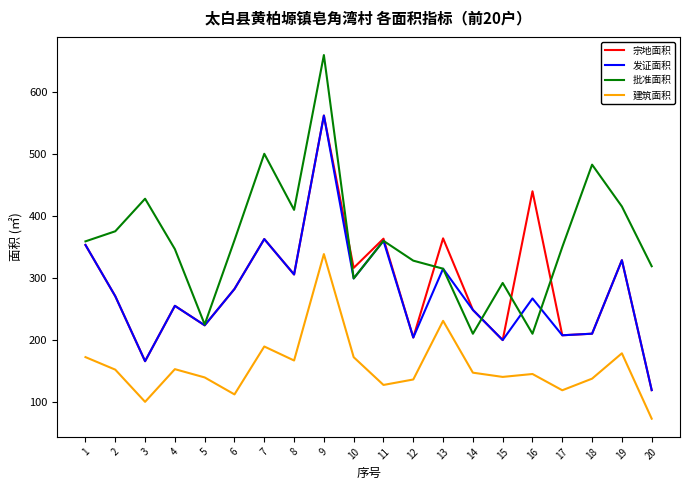

Which label corresponds to the smallest value in the chart?

20